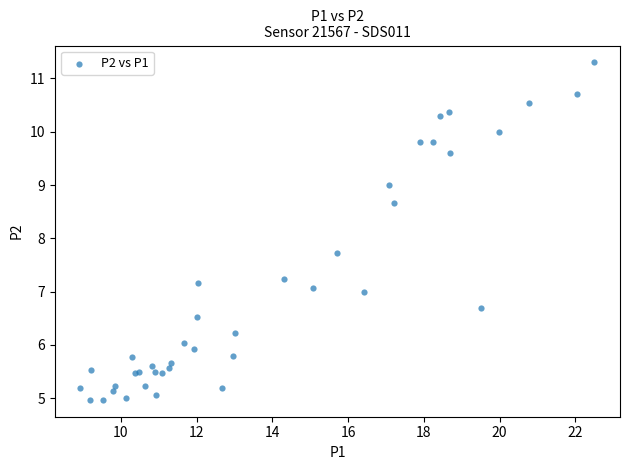

What Y value in the scatter plot is closest to 8?

7.7